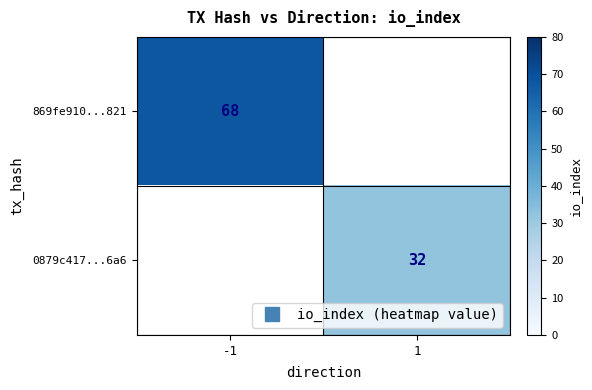

Which category has the lowest value in the 869fe910...821 series?

-1